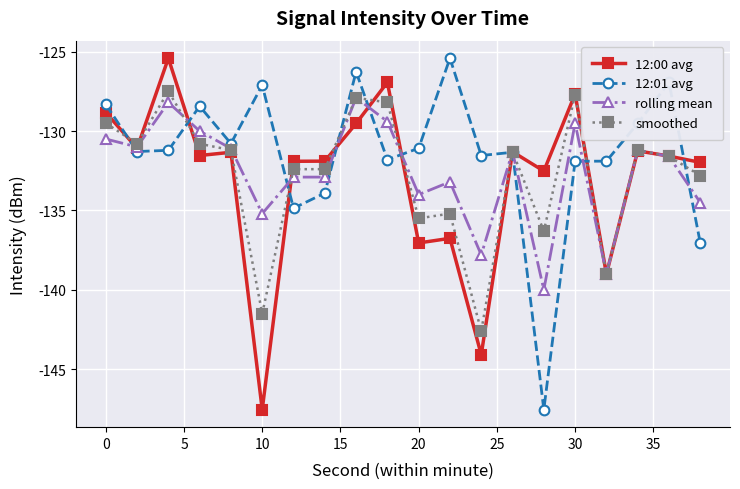

What is the minimum value shown in the chart?

-147.5